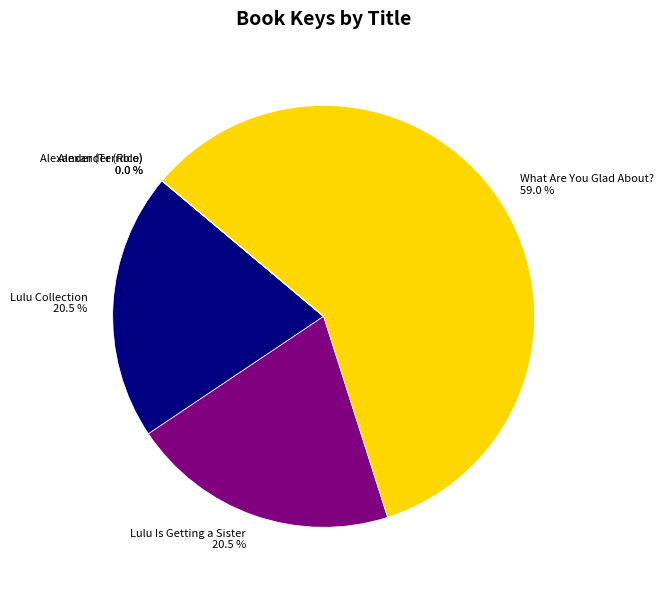

Between What Are You Glad About? and Lulu Is Getting a Sister, which is larger?

What Are You Glad About?